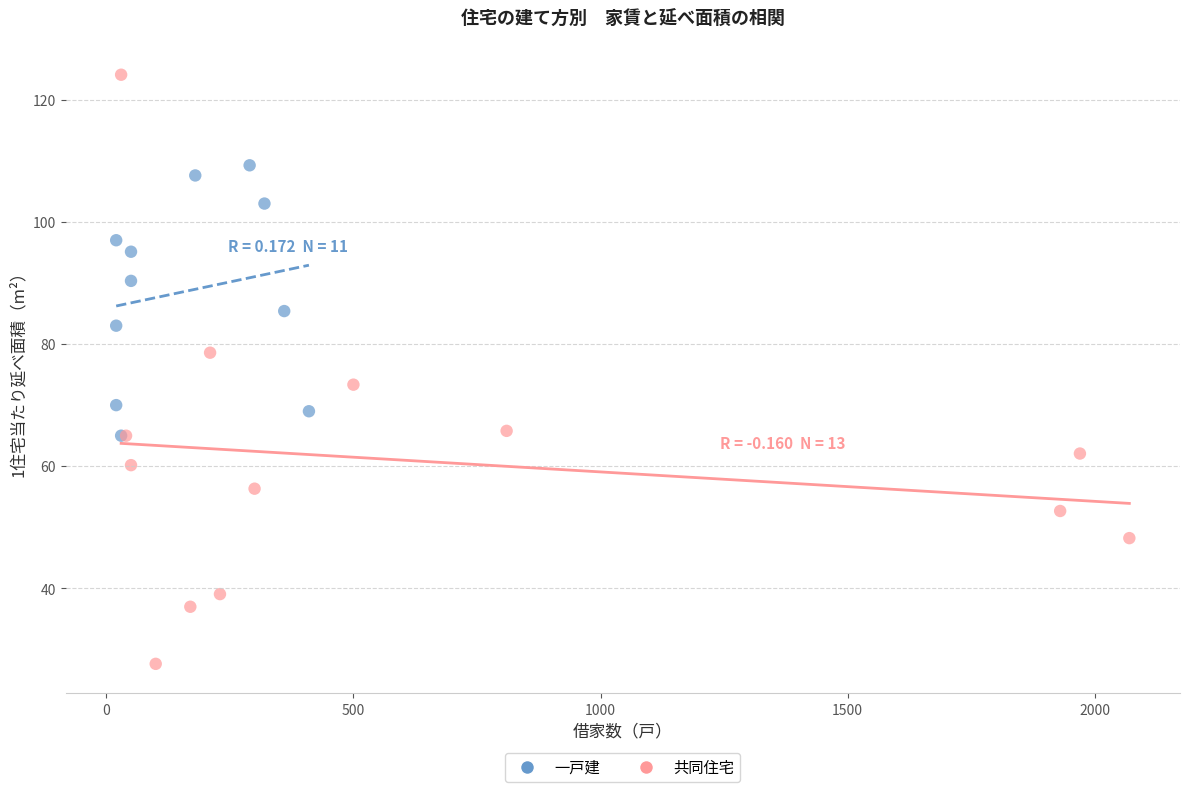

Which series has the widest spread of Y values?

共同住宅